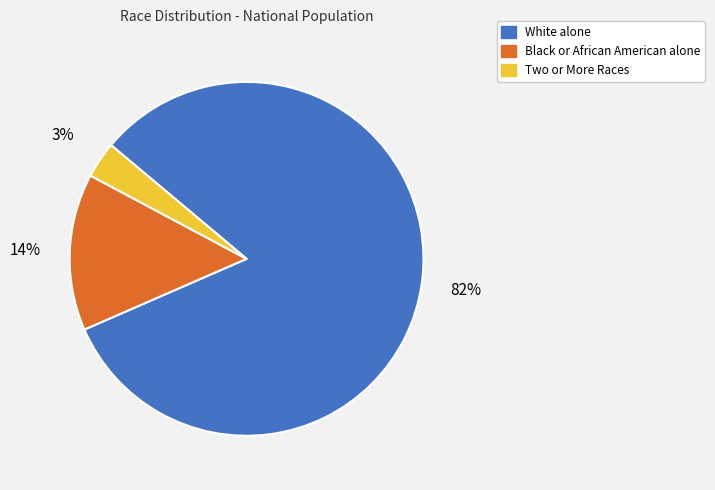

What percentage is the Two or More Races slice, to the nearest percent?

3%